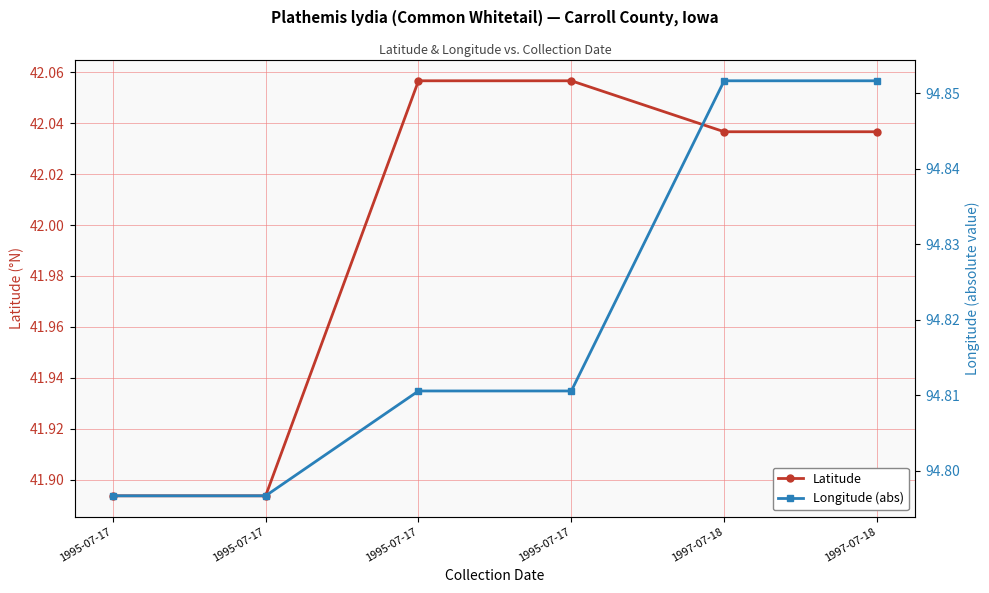

Between 1995-07-17 and 1995-07-17, which series saw the biggest shift?

Latitude